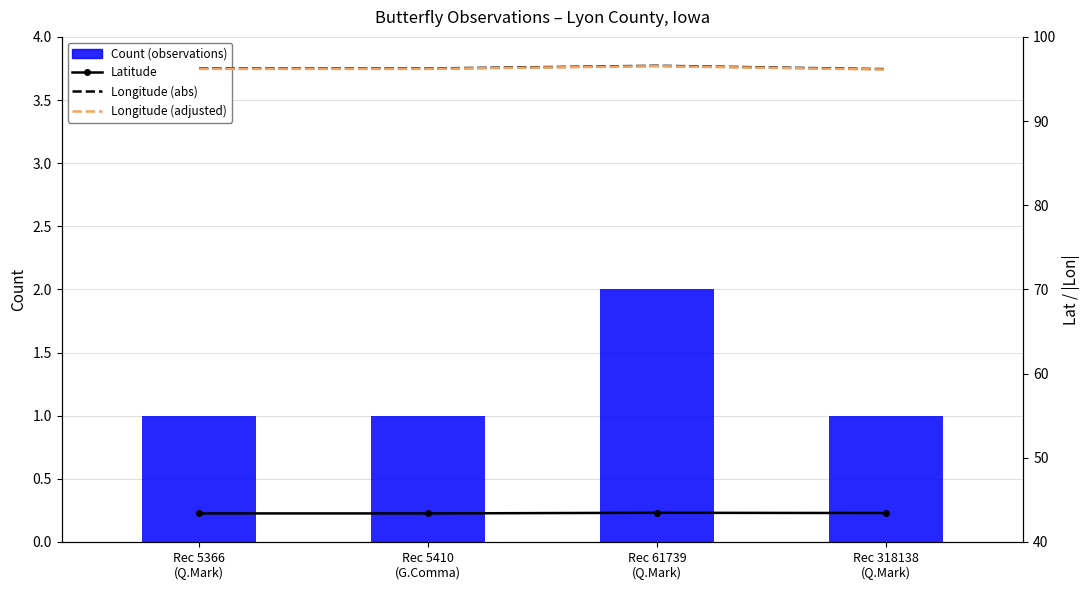

What is the lowest value of the Longitude (adjusted) series?

96.1